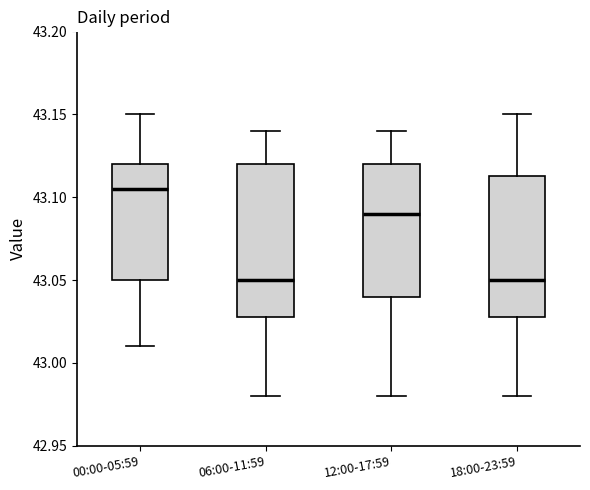

Reading left to right, transcribe this box plot: for each box, give where its median line is, the range the box spans, and where its two whiskers end, as read against the y-axis. The values are not printed on the chart, so give them approximately, as read against the axis.

00:00-05:59: median 43.105, box 43.050 to 43.120, whiskers 43.010 to 43.150
06:00-11:59: median 43.050, box 43.030 to 43.120, whiskers 42.980 to 43.140
12:00-17:59: median 43.090, box 43.040 to 43.120, whiskers 42.980 to 43.140
18:00-23:59: median 43.050, box 43.030 to 43.115, whiskers 42.980 to 43.150